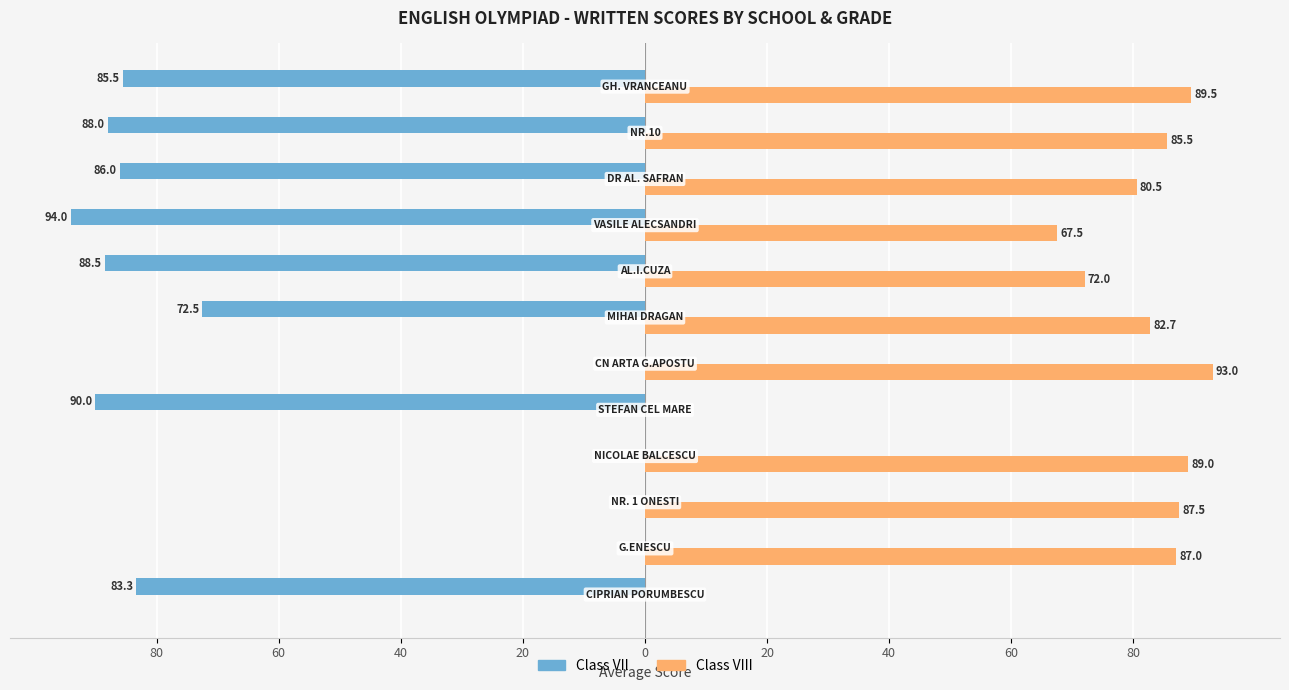

What are all the series names shown in the legend?

Class VII, Class VIII